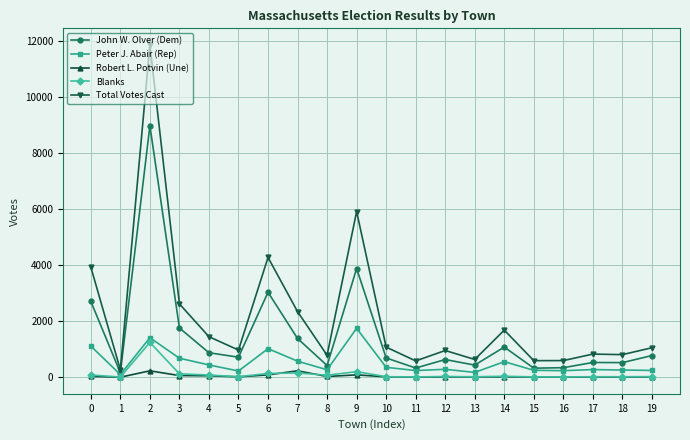

What is the difference between the Total Votes Cast values at 8 and 17?

43